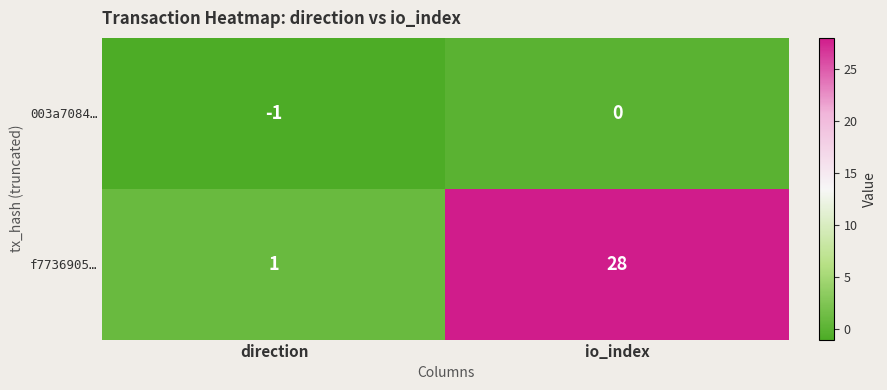

What is the sum of all f7736905… values?

29